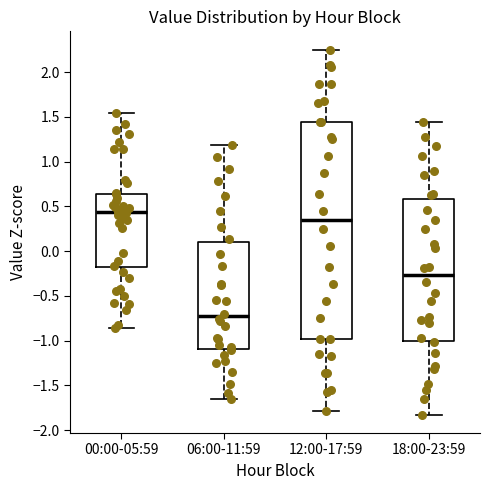

Reading left to right, read every box against the y-axis: the position of its median line, the range the box covers, and the ends of its whiskers. The values are not printed on the chart, so give them approximately, as read against the axis.

00:00-05:59: median 0.45, box -0.20 to 0.65, whiskers -0.85 to 1.55
06:00-11:59: median -0.75, box -1.10 to 0.10, whiskers -1.65 to 1.20
12:00-17:59: median 0.35, box -1.00 to 1.45, whiskers -1.80 to 2.25
18:00-23:59: median -0.25, box -1.00 to 0.60, whiskers -1.85 to 1.45